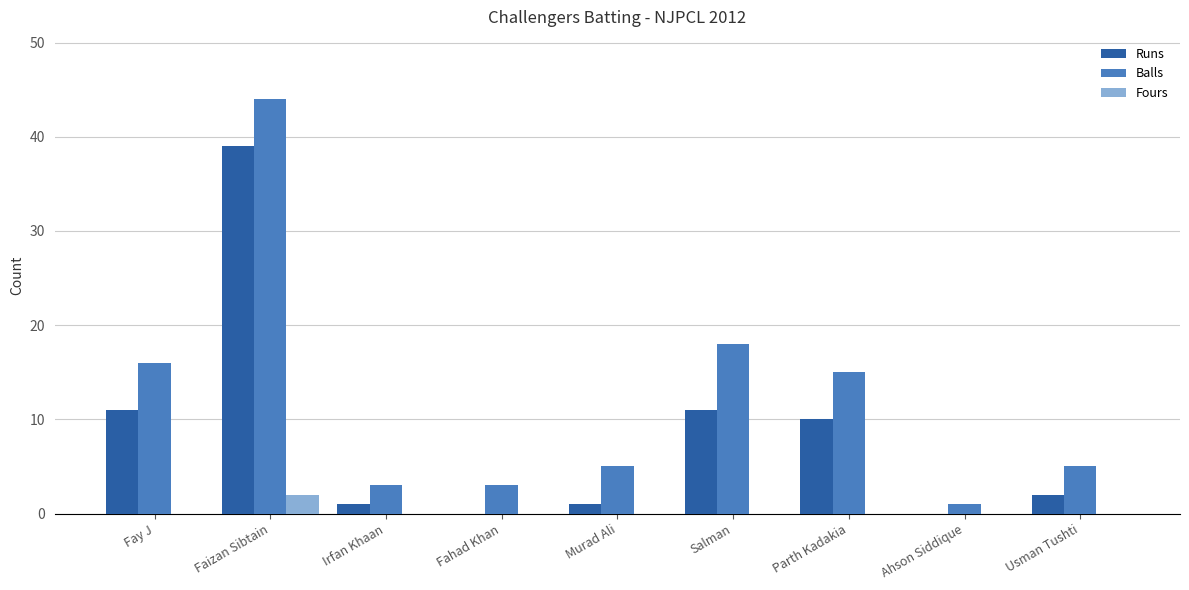

What is the highest value of the Balls series?

44